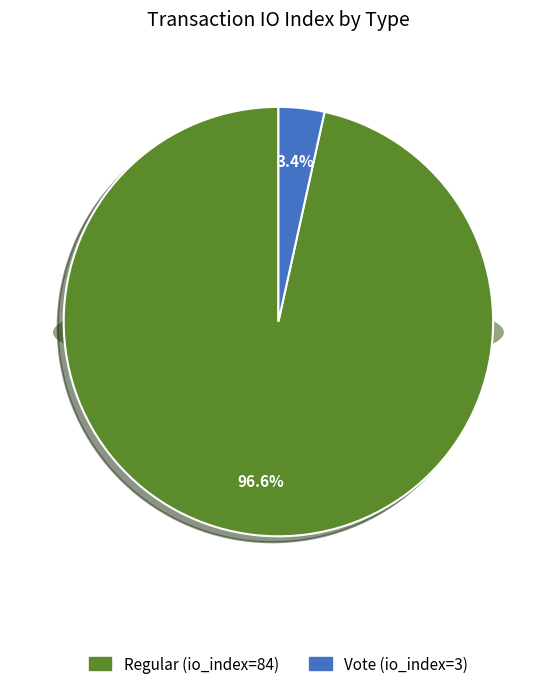

Does any single category account for the majority?

Yes